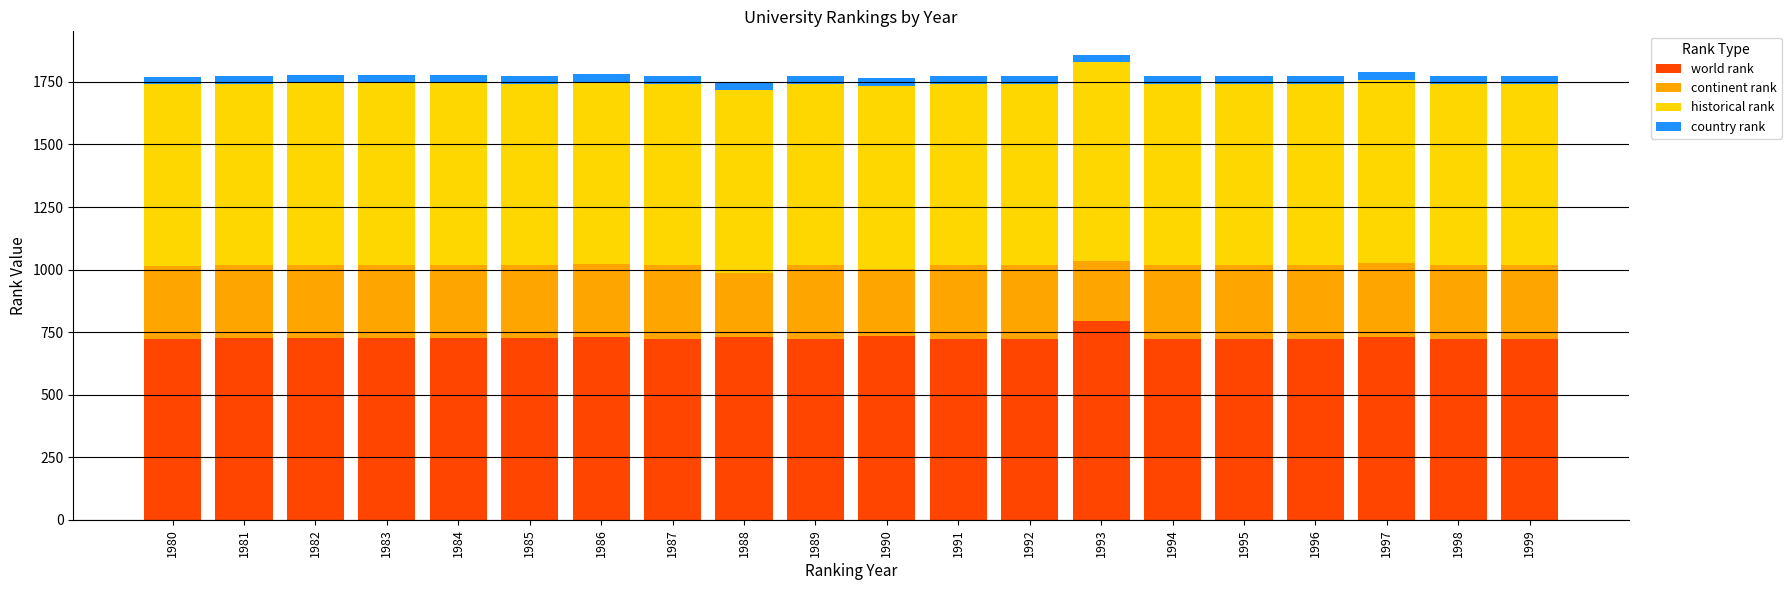

What is the difference between the maximum and minimum values in the world rank series?

70